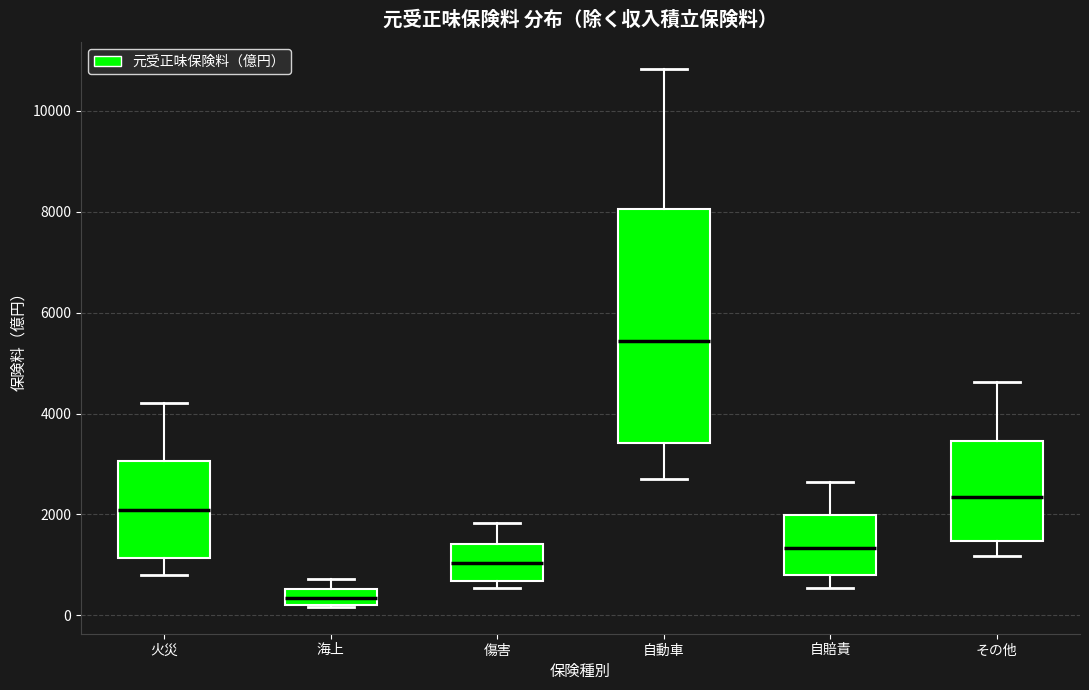

Which box has the highest median line?

自動車